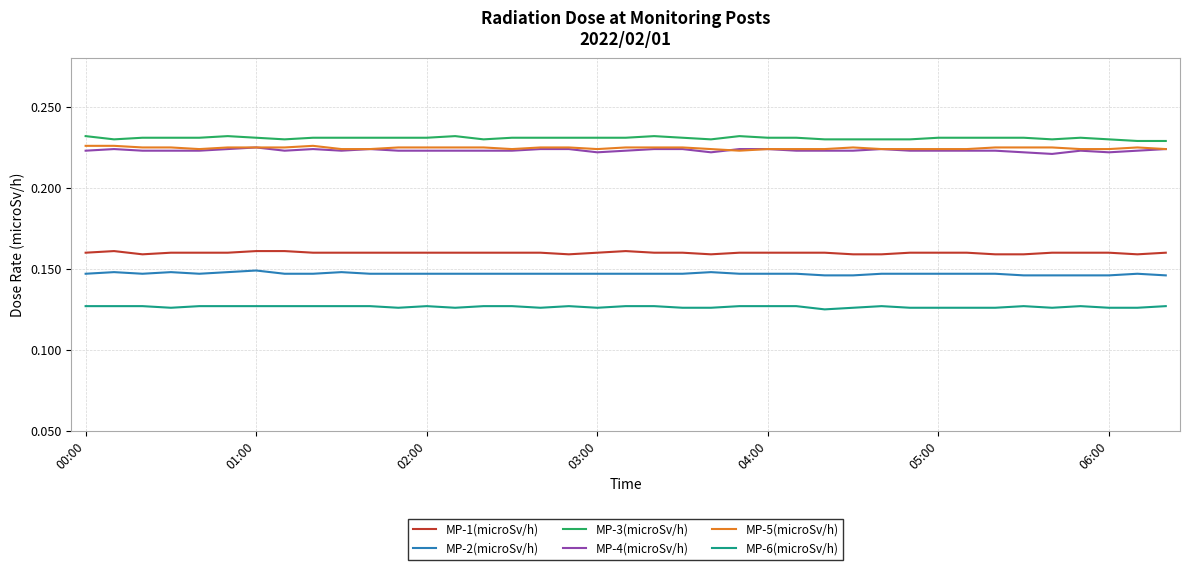

True or false: MP-6(microSv/h) and MP-1(microSv/h) cross at least once.

False